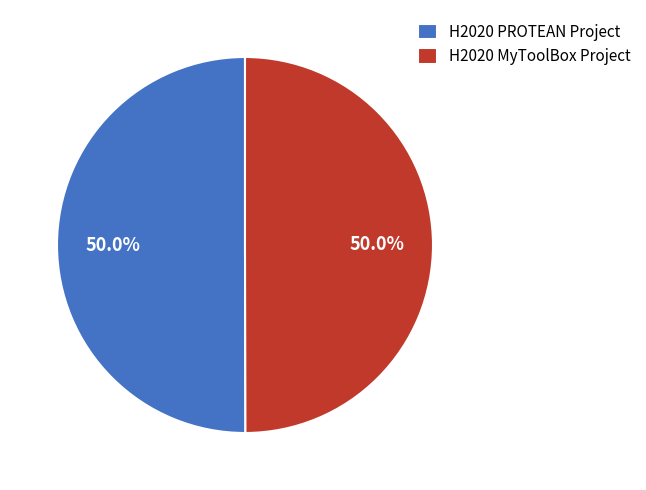

Do H2020 PROTEAN Project and H2020 MyToolBox Project together represent more than half of the pie?

Yes